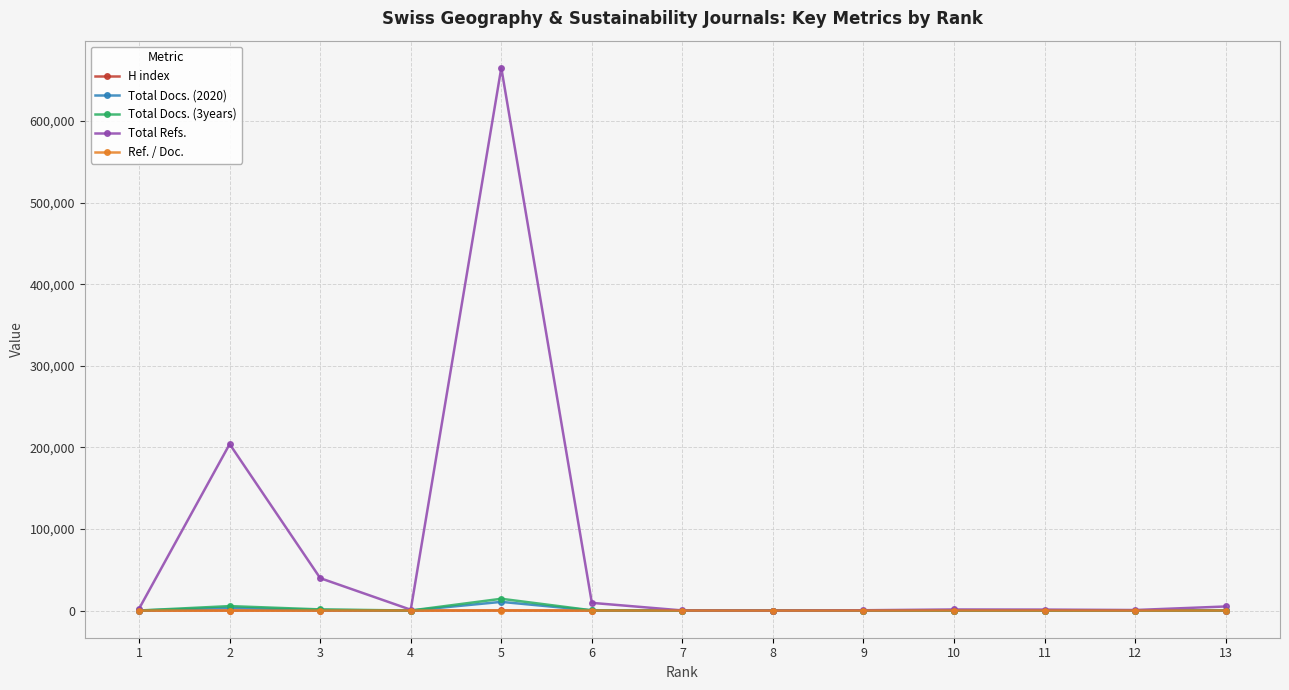

Which series has the largest range (max minus min)?

Total Refs.